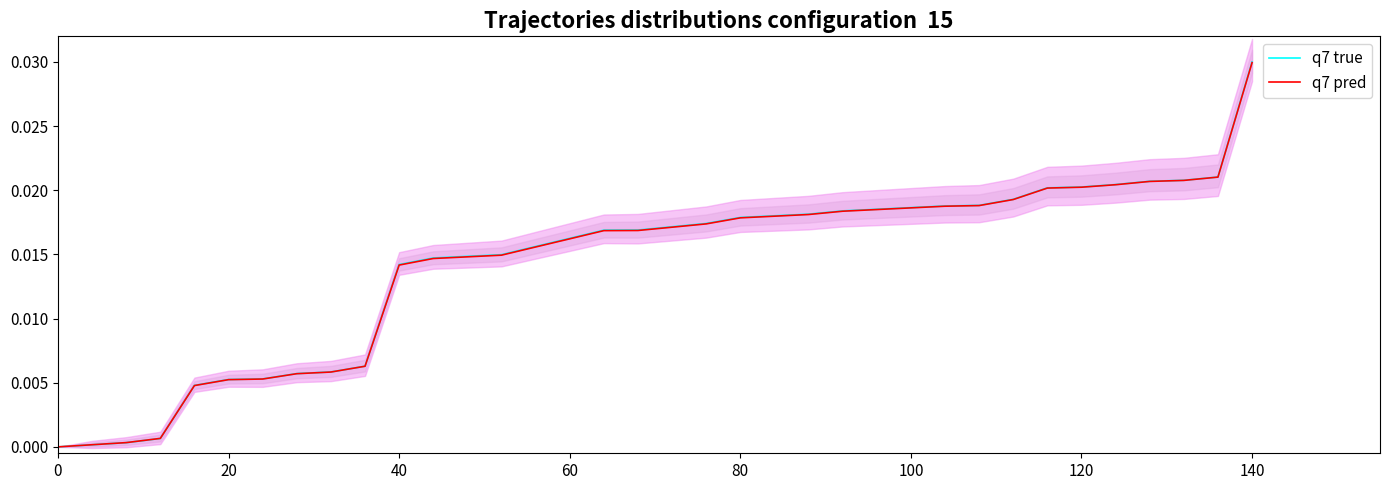

Count the number of data series in this chart.

2